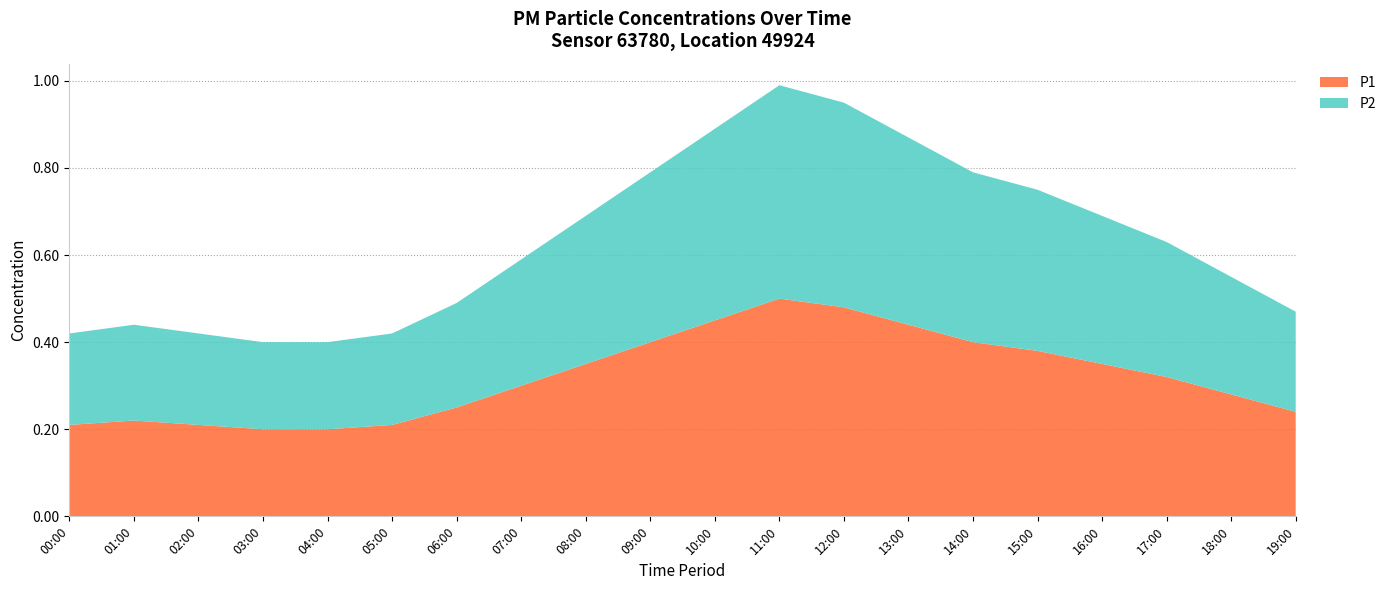

Reading left to right, list all the values displayed in this chart.

P1: 00:00=0.2	01:00=0.2	02:00=0.2	03:00=0.2	04:00=0.2	05:00=0.2	06:00=0.2	07:00=0.3	08:00=0.3	09:00=0.4	10:00=0.5	11:00=0.5	12:00=0.5	13:00=0.4	14:00=0.4	15:00=0.4	16:00=0.3	17:00=0.3	18:00=0.3	19:00=0.2
P2: 00:00=0.2	01:00=0.2	02:00=0.2	03:00=0.2	04:00=0.2	05:00=0.2	06:00=0.2	07:00=0.3	08:00=0.3	09:00=0.4	10:00=0.4	11:00=0.5	12:00=0.5	13:00=0.4	14:00=0.4	15:00=0.4	16:00=0.3	17:00=0.3	18:00=0.3	19:00=0.2